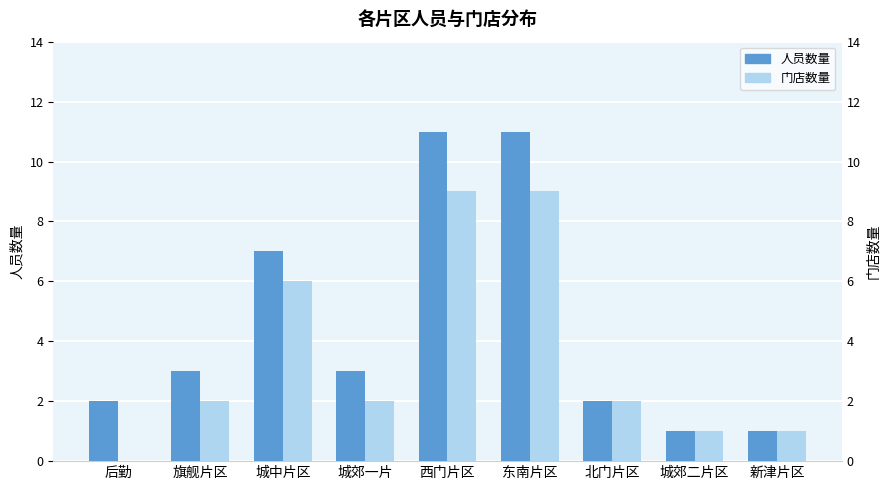

Is it true that 人员数量 equals 5 at 城郊一片?

False